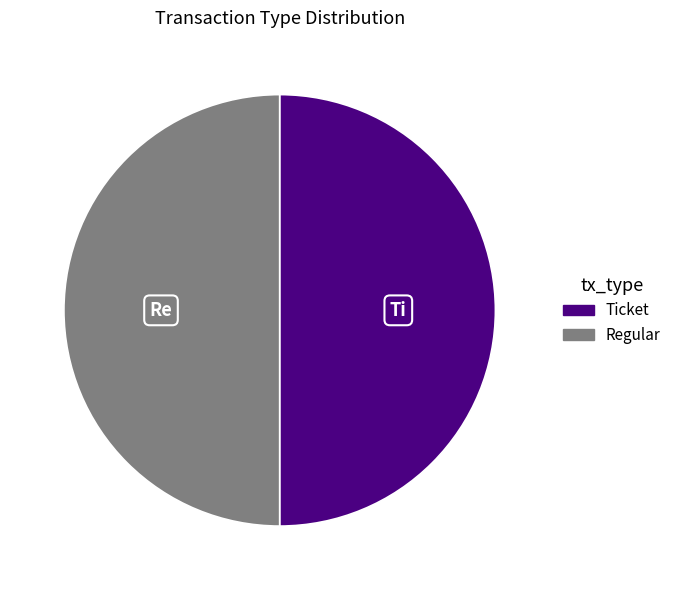

Approximately how many times larger is the value at Ticket compared to Regular?

1.0